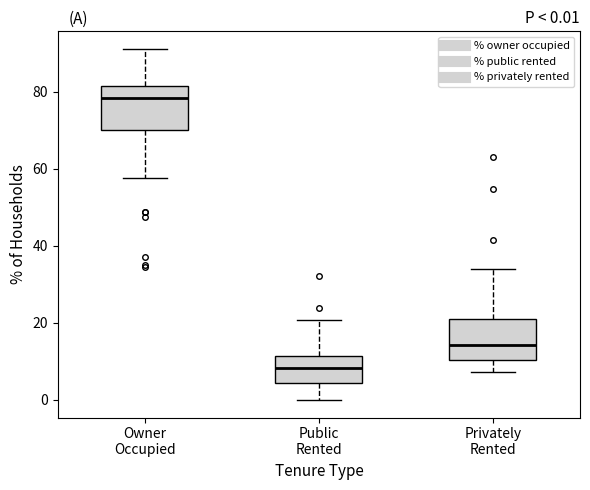

Which box has the highest median line?

Owner Occupied